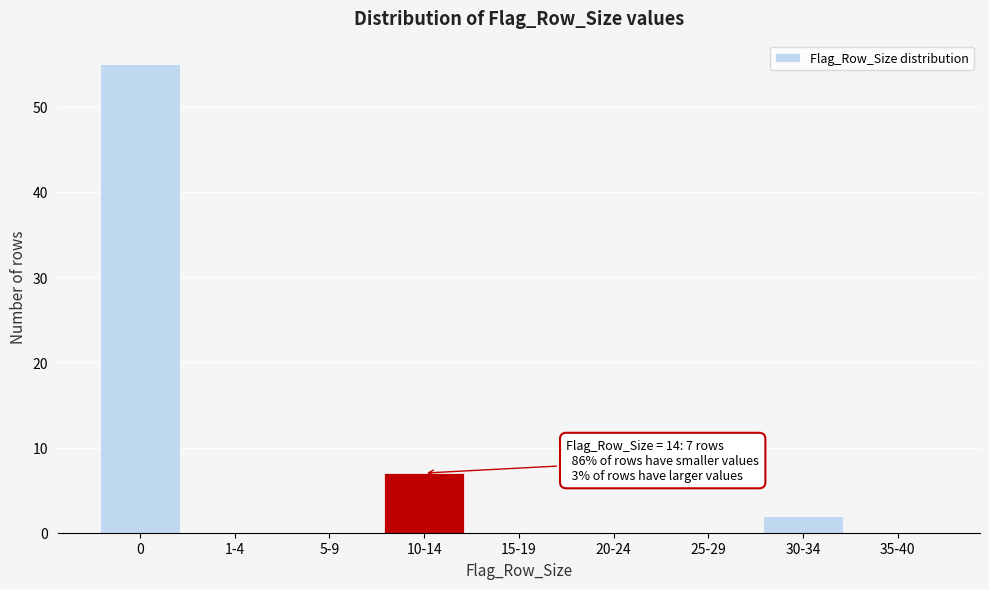

Reading left to right, extract all data points from this chart.

0=55	1-4=0	5-9=0	10-14=7	15-19=0	20-24=0	25-29=0	30-34=2	35-40=0